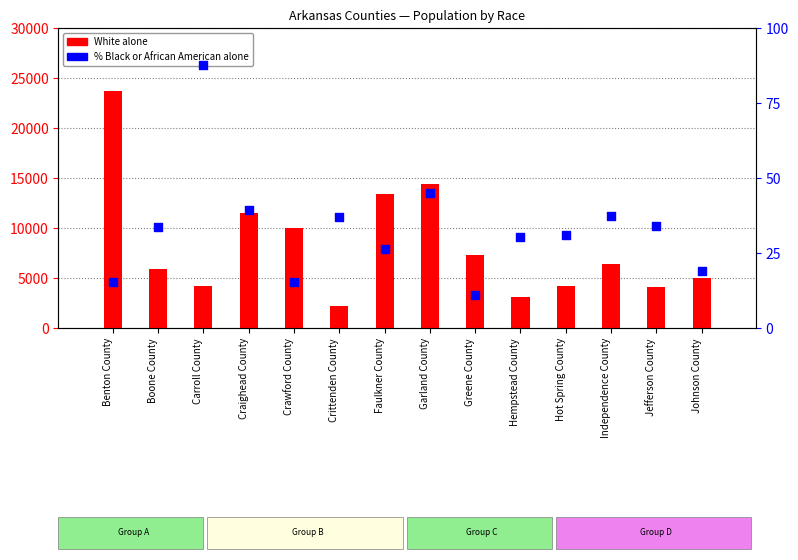

Is the value of % Black or African American alone at Crawford County greater than the value of White alone at Greene County?

No